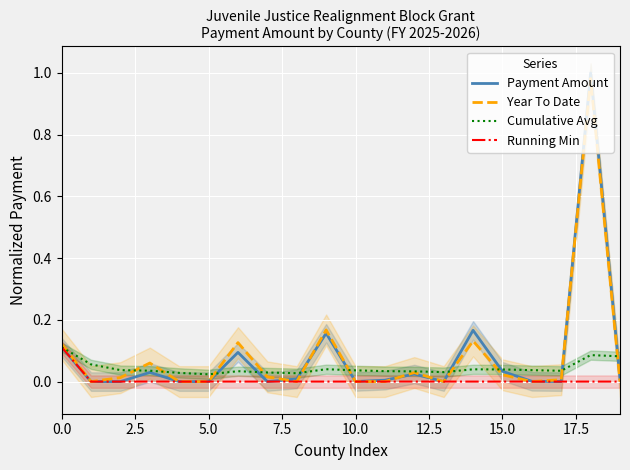

Between 2.5 and 7.5, which series saw the biggest shift?

Year To Date